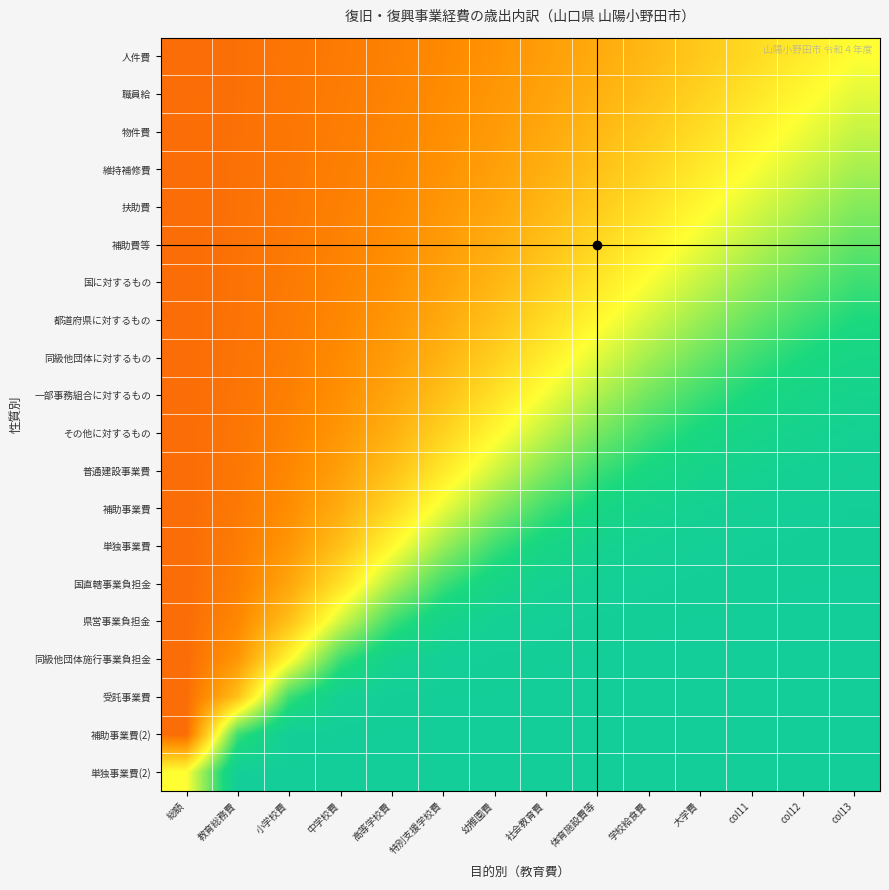

Rank the series at 中学校費 from highest to lowest value.

単独事業費(2), 補助事業費(2), 受託事業費, 同級他団体施行事業負担金, 県営事業負担金, 国直轄事業負担金, 単独事業費, 補助事業費, 普通建設事業費, その他に対するもの, 一部事務組合に対するもの, 同級他団体に対するもの, 都道府県に対するもの, 国に対するもの, 補助費等, 扶助費, 維持補修費, 物件費, 職員給, 人件費